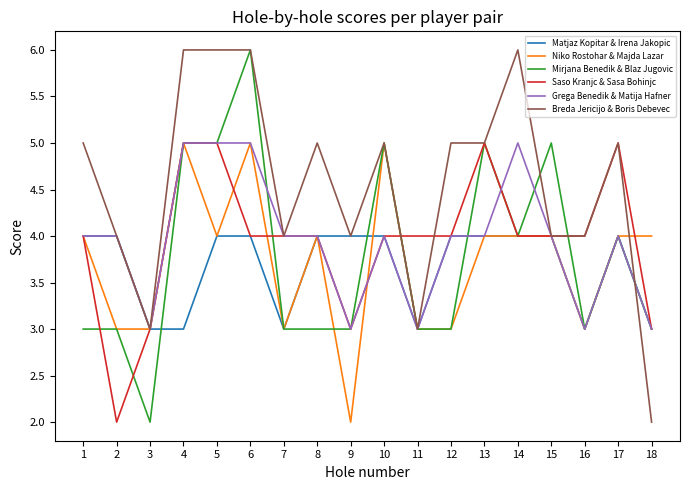

Which category has the lowest value in the Mirjana Benedik & Blaz Jugovic series?

3